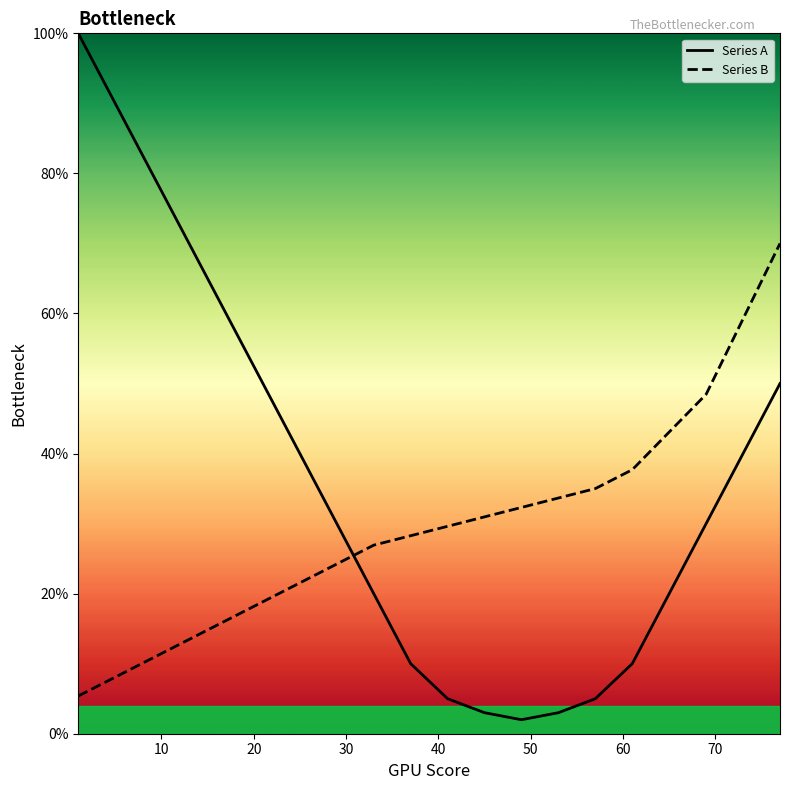

Which series has the largest range (max minus min)?

Series A